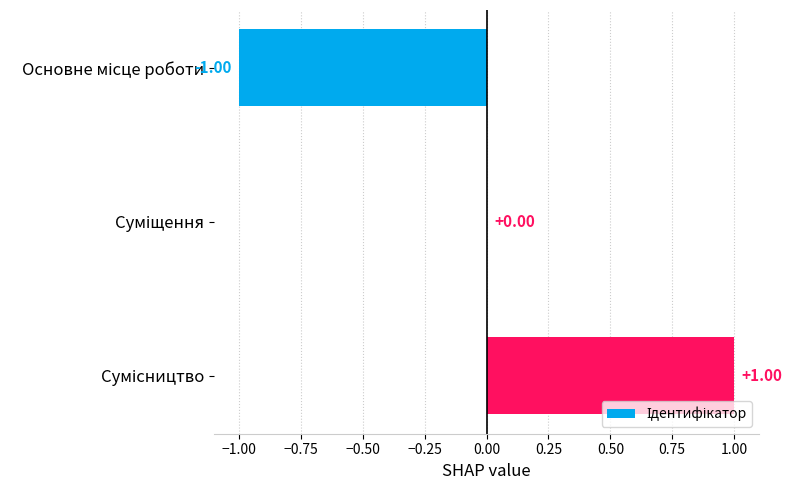

Count the number of categories in the chart.

3